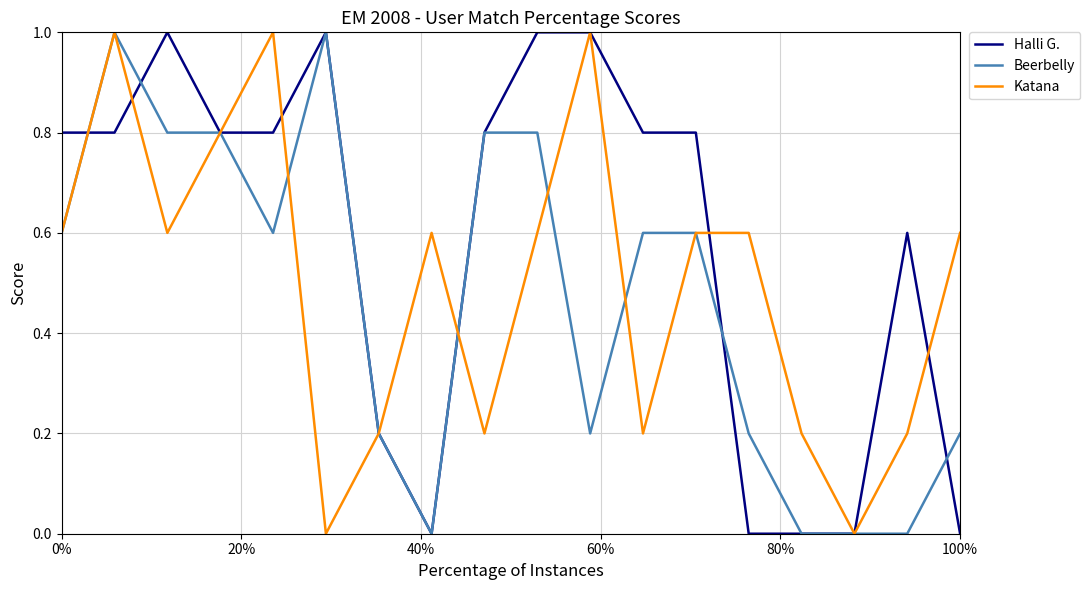

List the series in order of their overall mean, lowest first.

Beerbelly, Katana, Halli G.